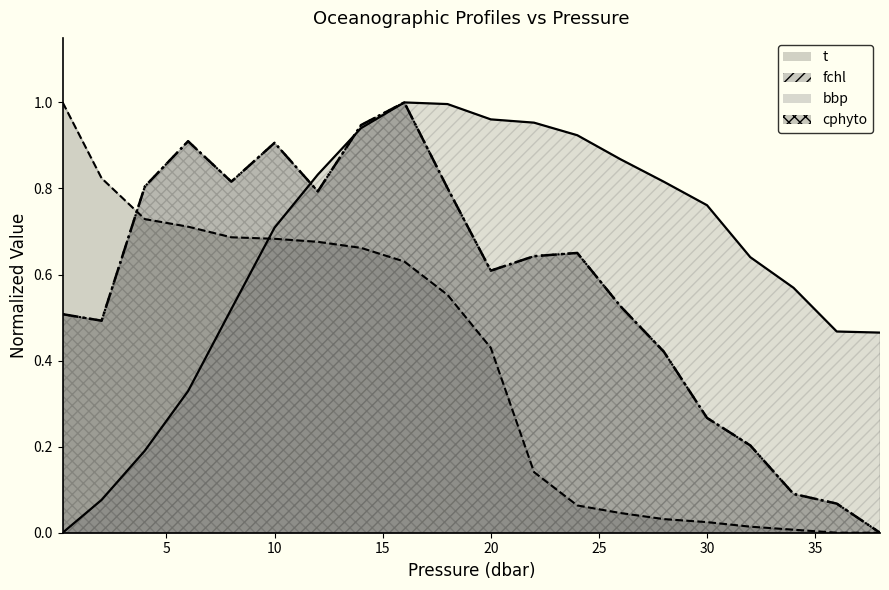

True or false: bbp and t cross at least once.

True